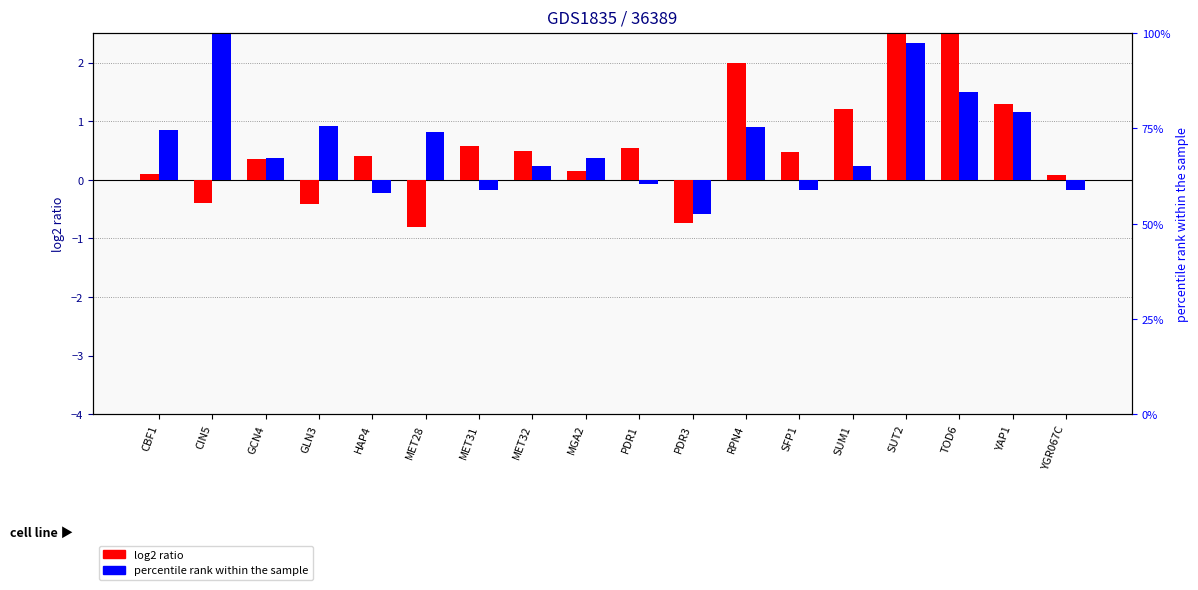

What position from the left is YAP1?

17